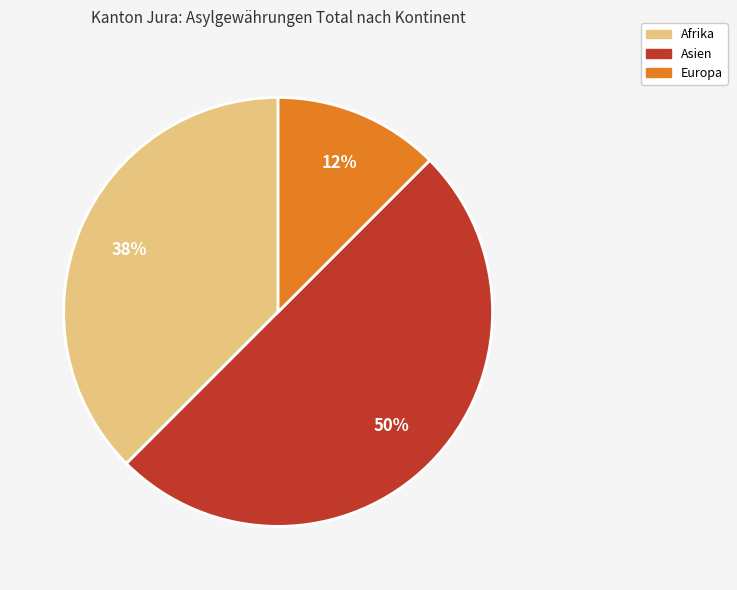

To the nearest percent, what is the average slice percentage?

33%